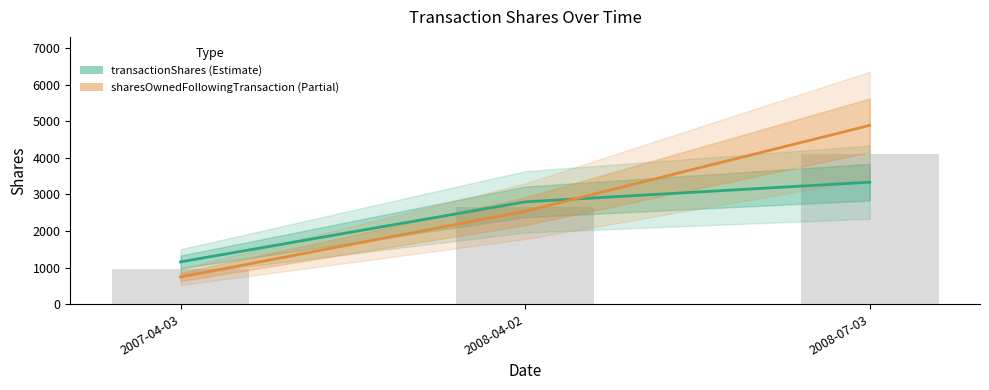

Are the bars horizontal?

No